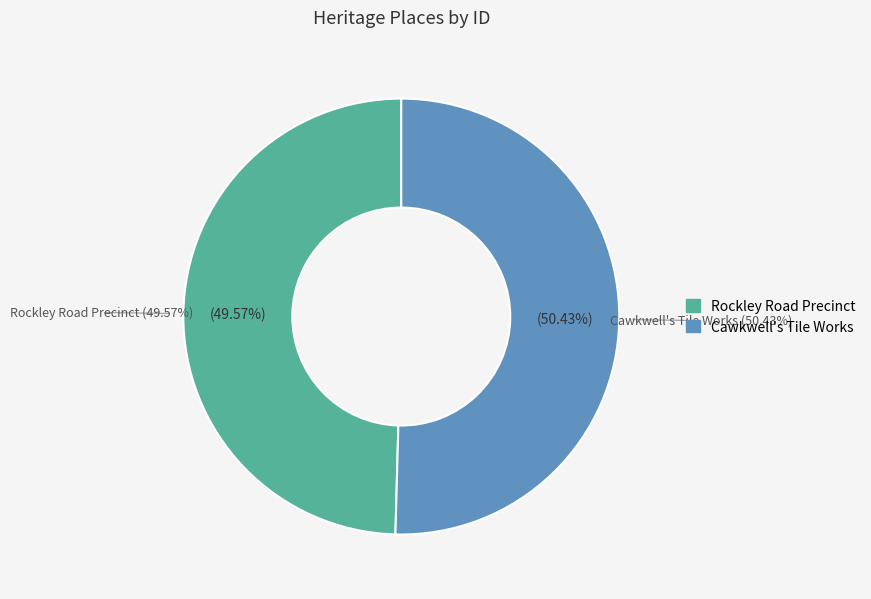

What portion of the pie excludes Cawkwell's Tile Works?

49.6%